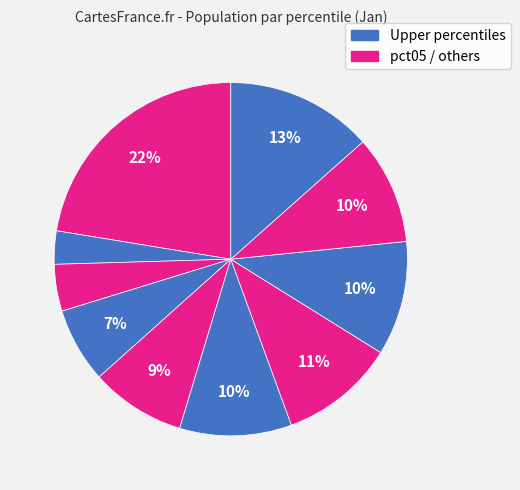

Rank the categories by value from highest to lowest.

pct05, pct95, pct65, pct75, pct55, pct85, pct45, pct35, pct25, pct15